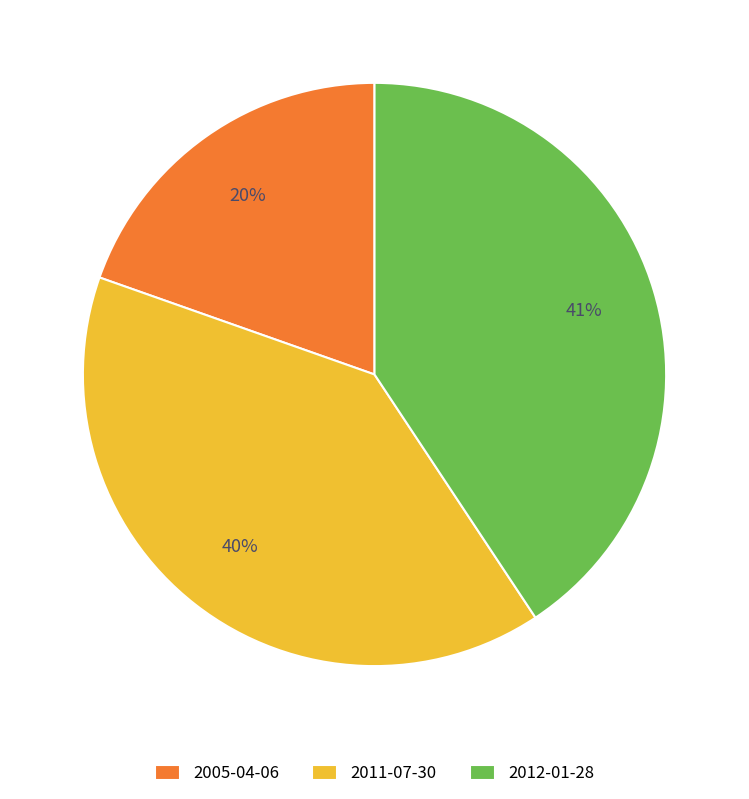

What percentage is the 2012-01-28 slice, to the nearest percent?

41%